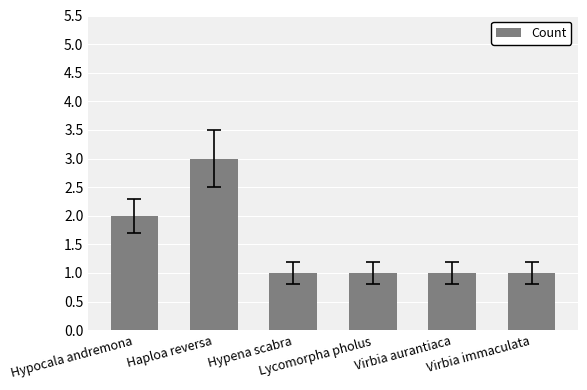

What is the value of the 5th bar from the left?

1